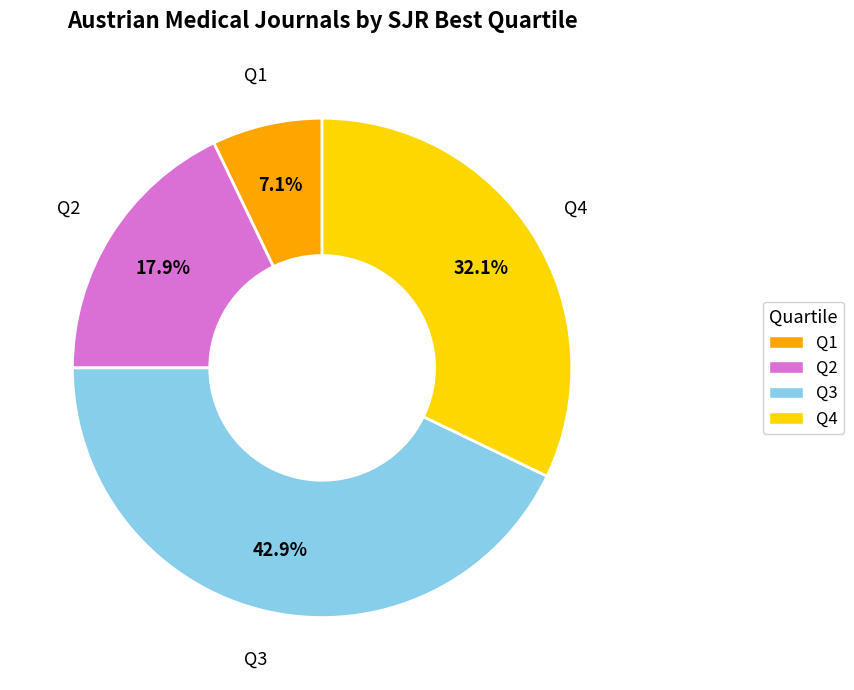

The Q1 slice represents 1% of the pie. True or false?

False